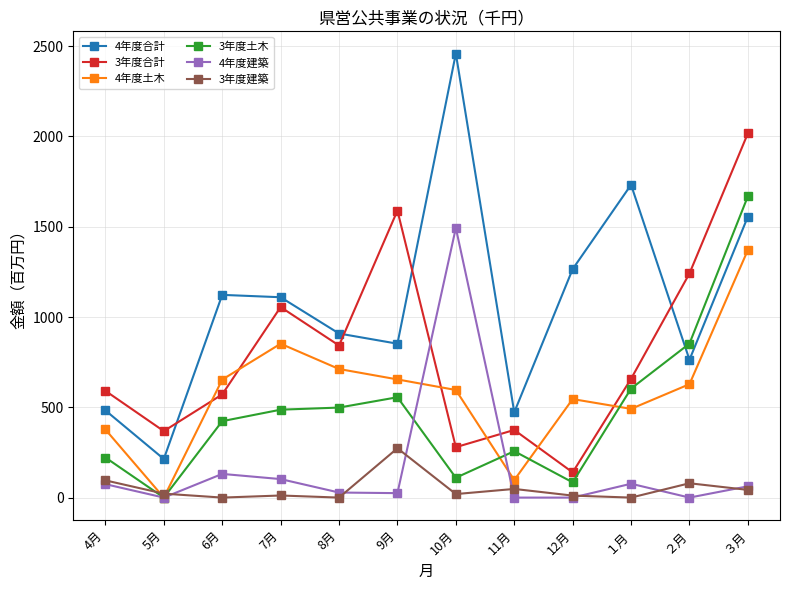

Which series has the largest total across all categories?

4年度合計